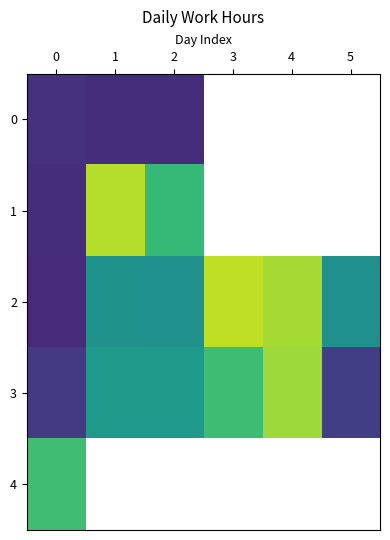

How many categories are shown in the chart?

6